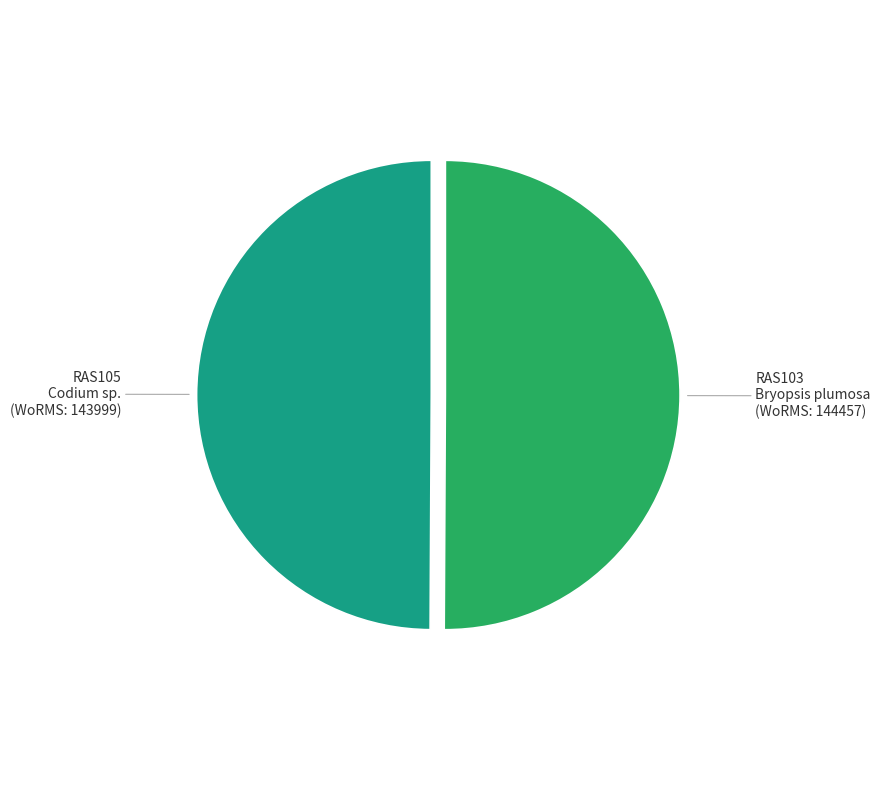

The RAS105 slice represents 35% of the pie. True or false?

False